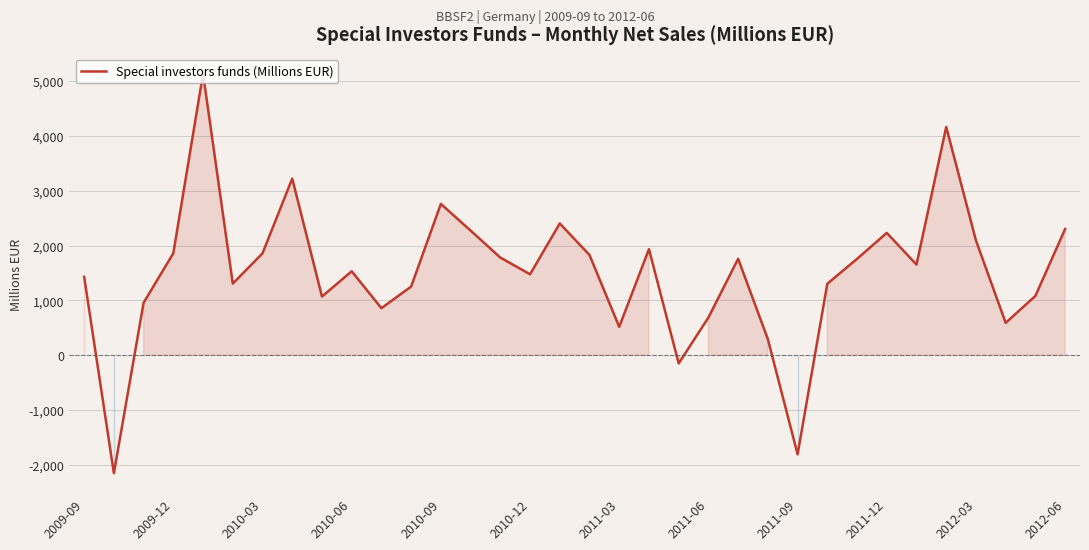

What is the difference between the maximum and minimum values?

7285